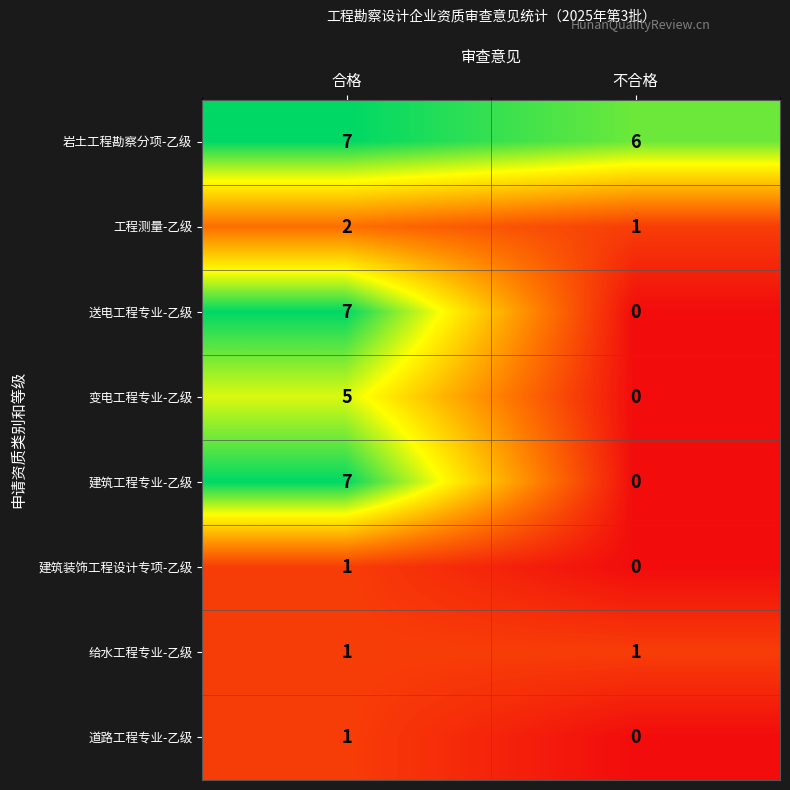

Count the number of categories in the chart.

2